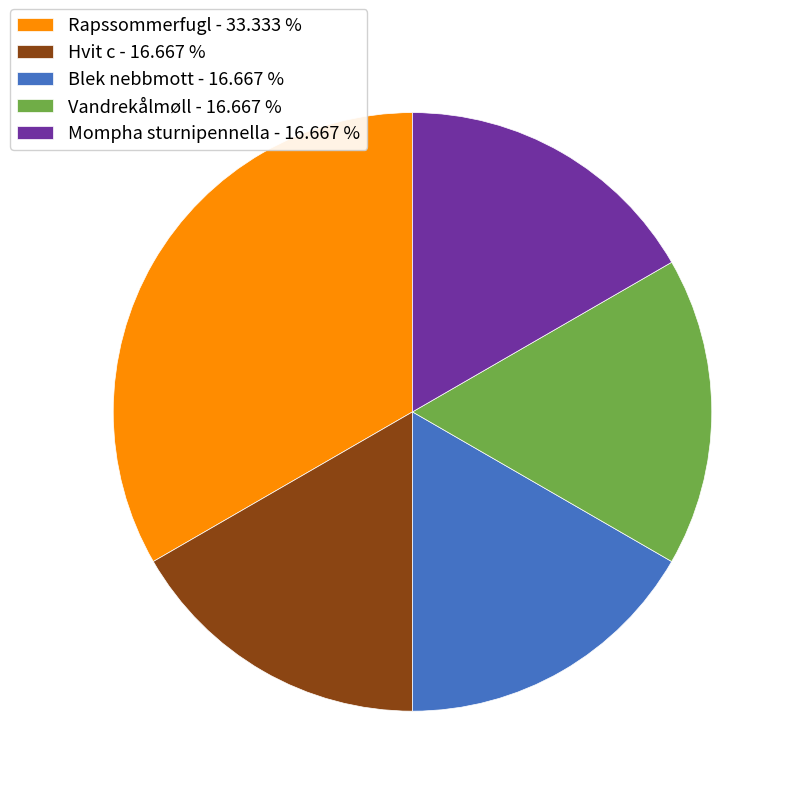

Approximately how many times larger is the value at Blek nebbmott - 16.667 % compared to Hvit c - 16.667 %?

1.0